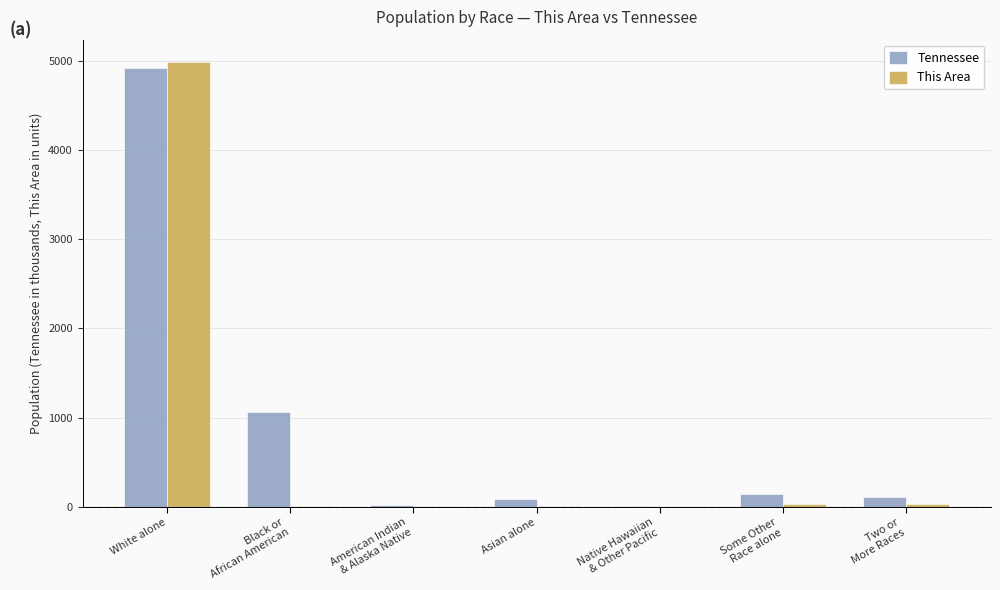

How many series are shown in this chart?

2